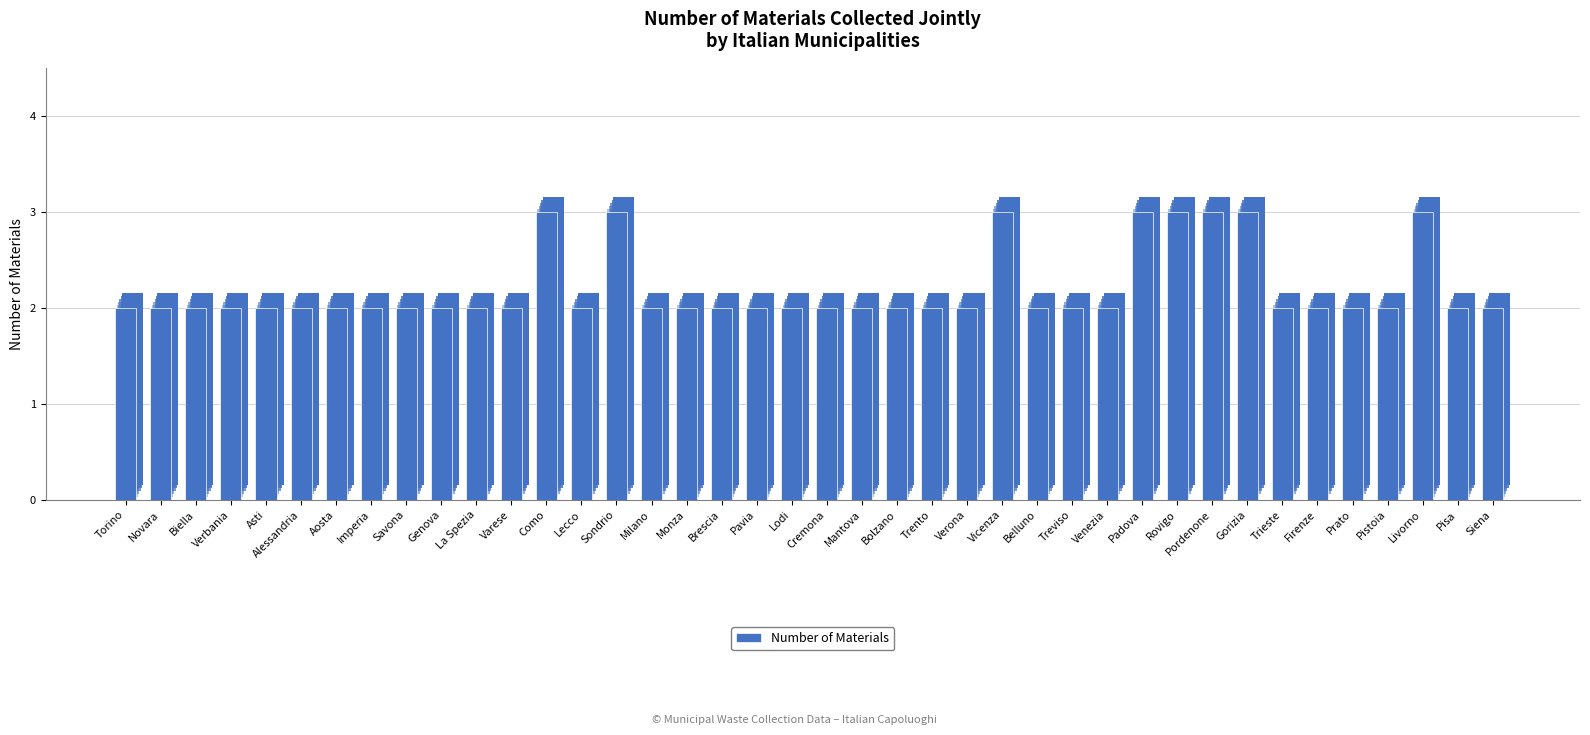

What position from the left is Gorizia?

33